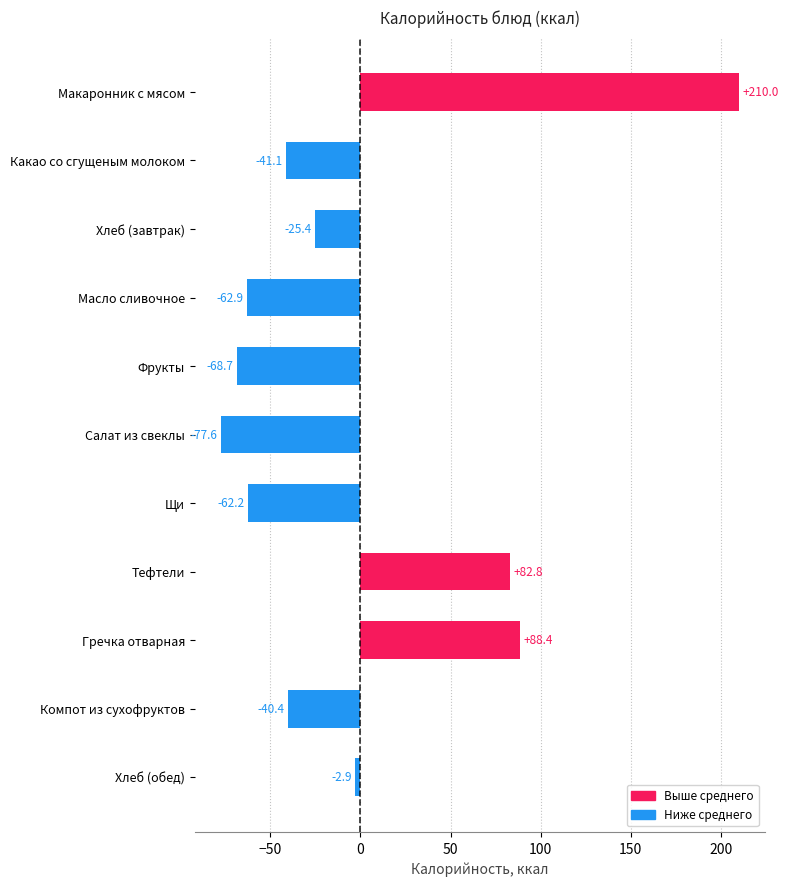

Count the number of values greater than -40.

5